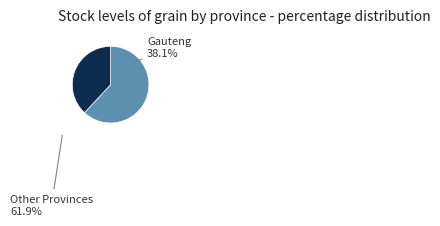

What is the largest slice in the pie chart?

Other Provinces